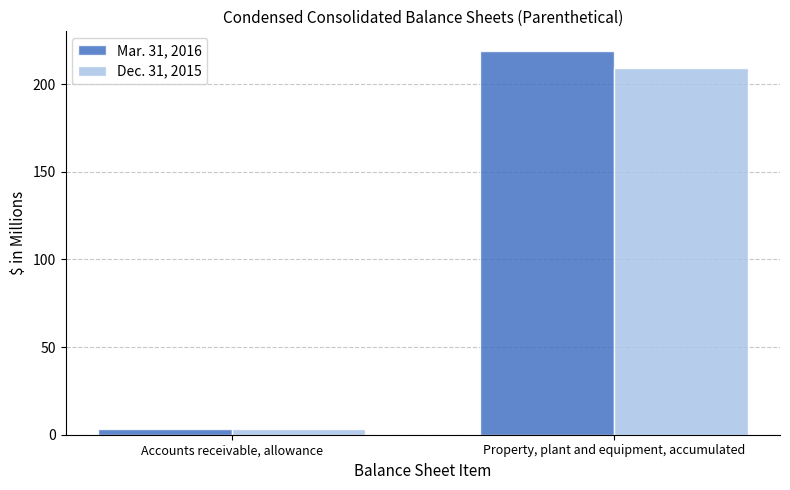

Which series has the largest total across all categories?

Mar. 31, 2016